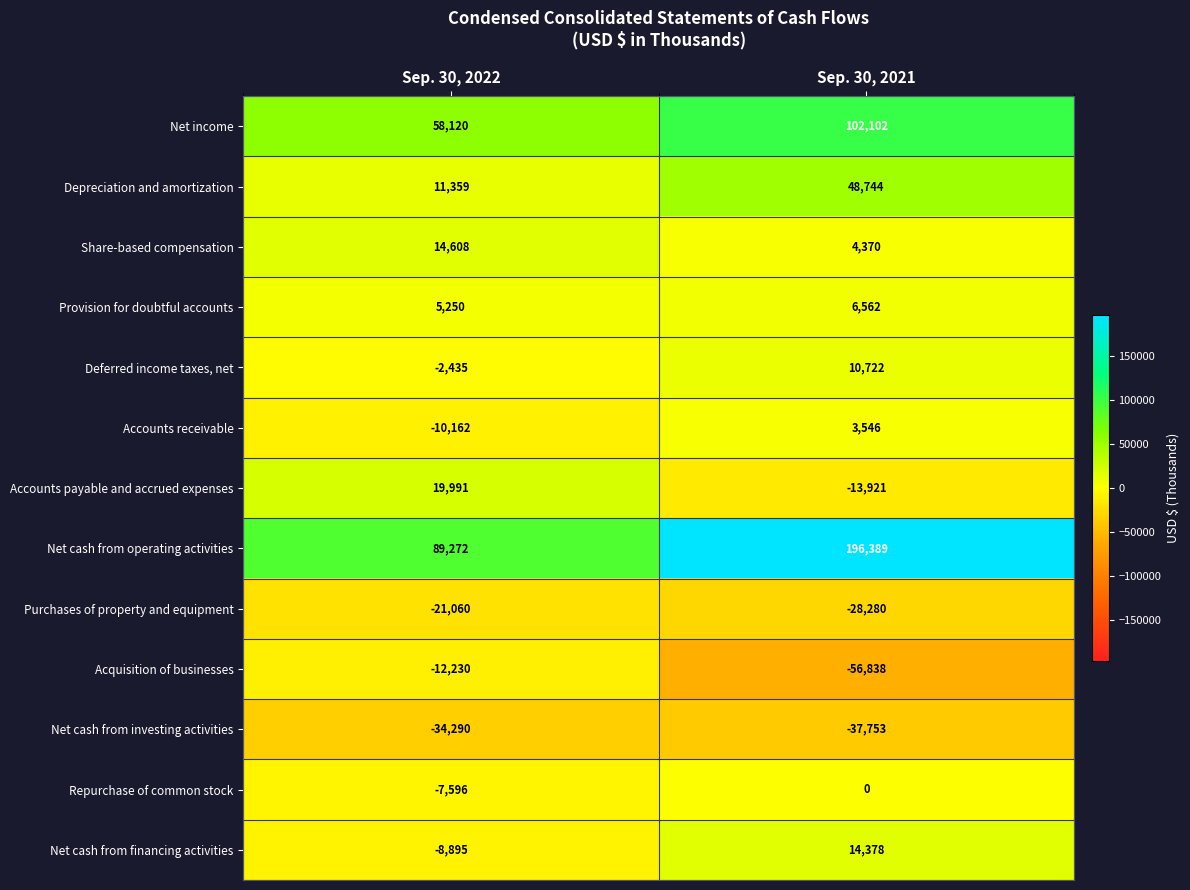

Where is Accounts receivable nearest to the value -3308?

Sep. 30, 2022